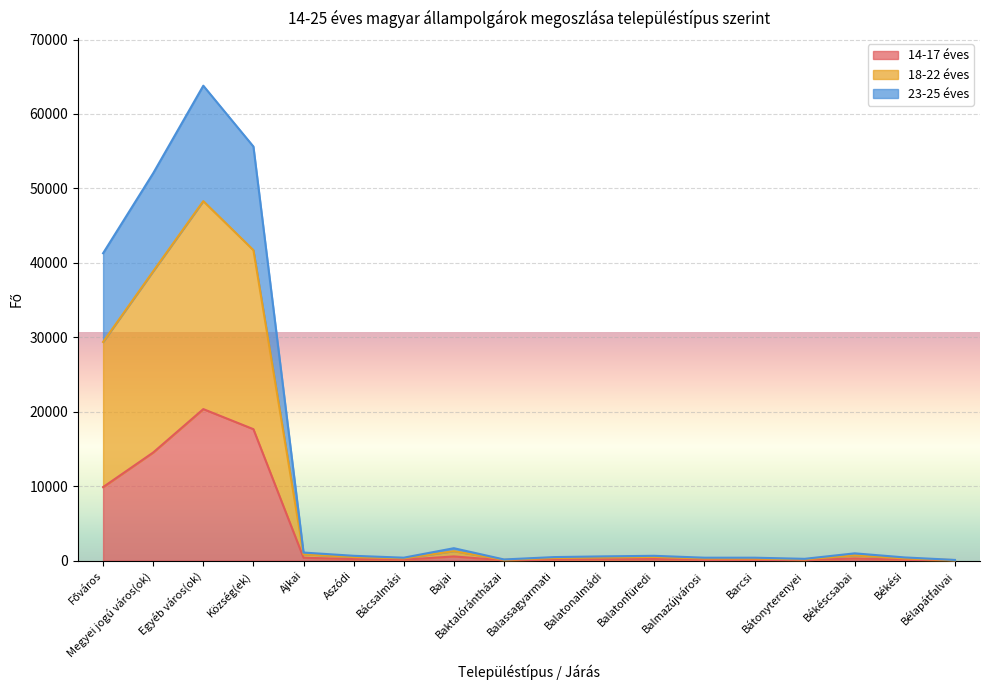

At which category is the sum across all series the highest?

Egyéb város(ok)